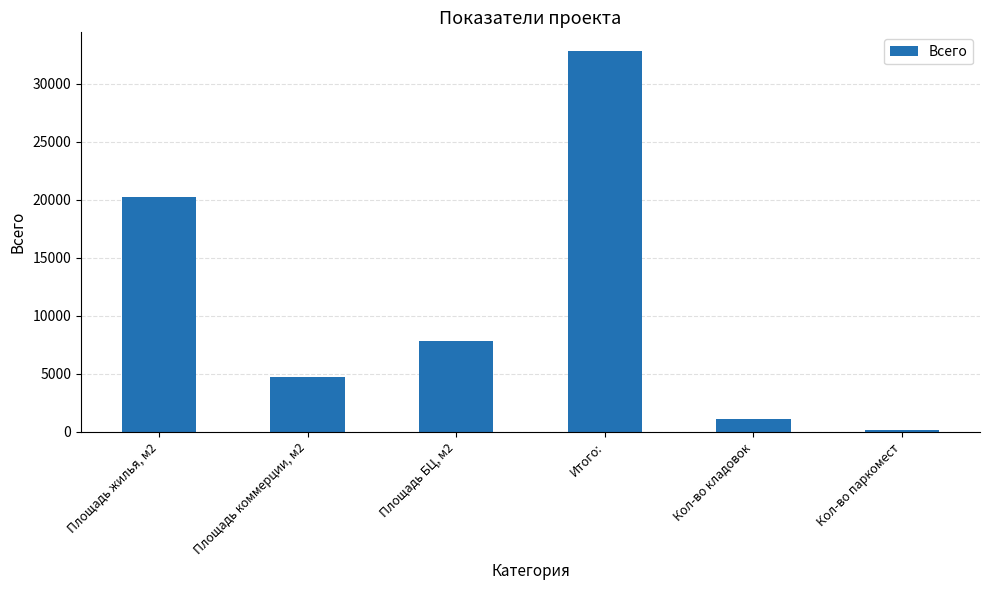

What is the difference between the maximum and minimum values?

32612